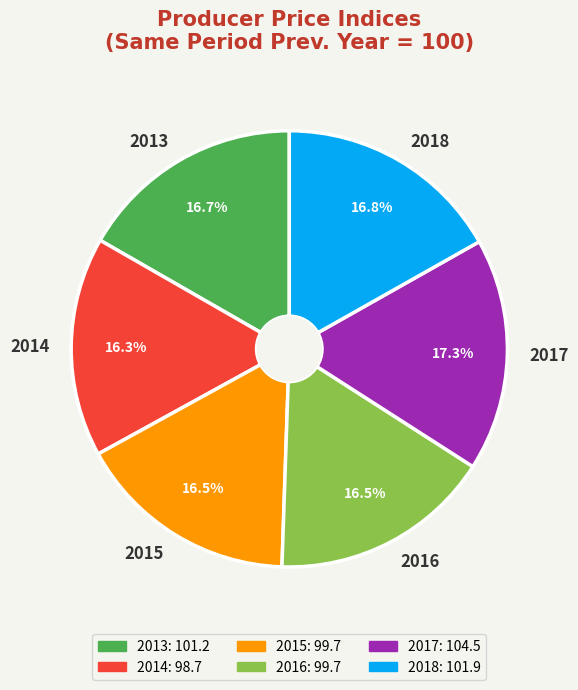

To the nearest percent, what percentage of the pie is 2014?

16%